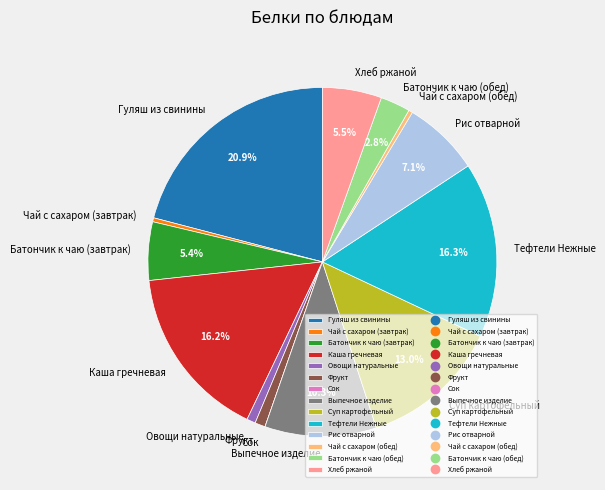

To the nearest percent, what is the average slice percentage?

7%